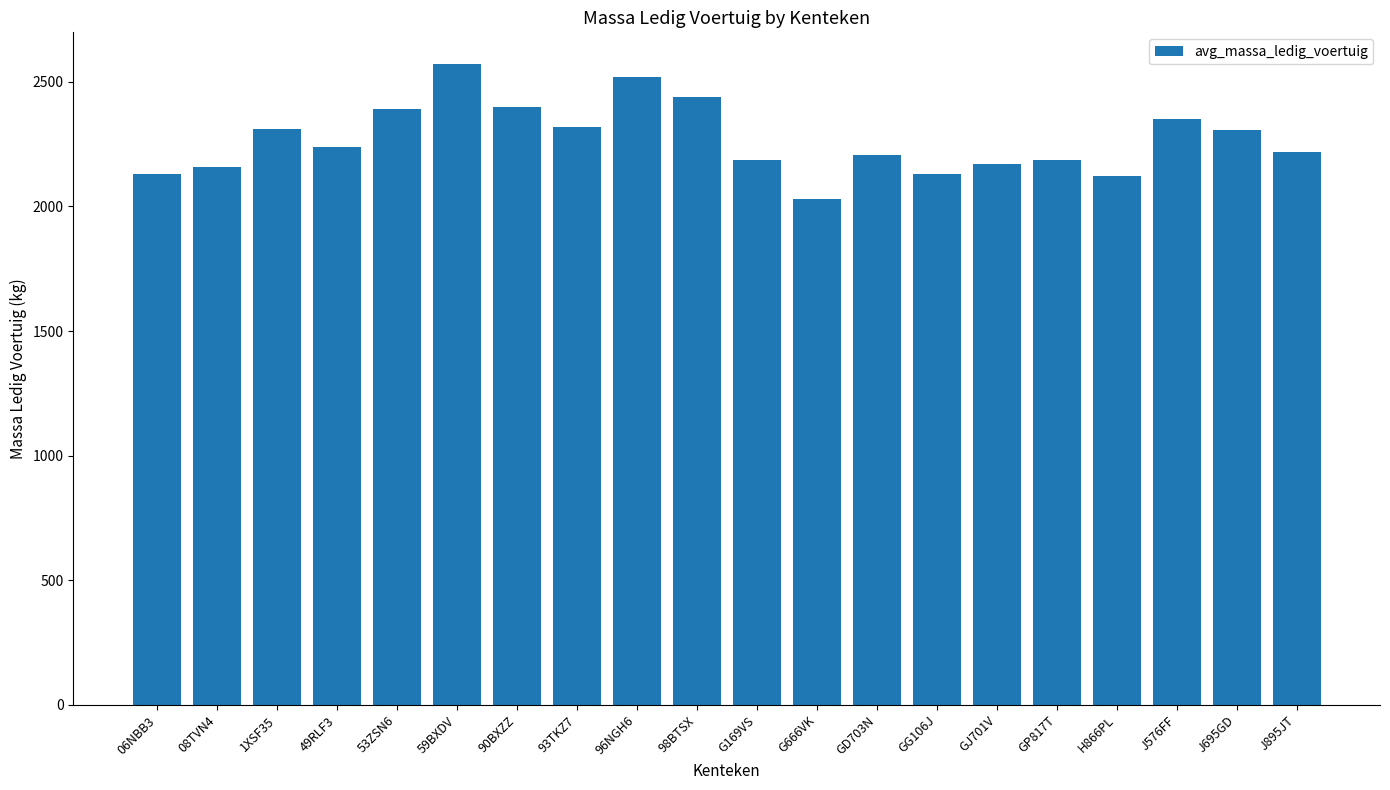

What position from the right is 49RLF3?

17